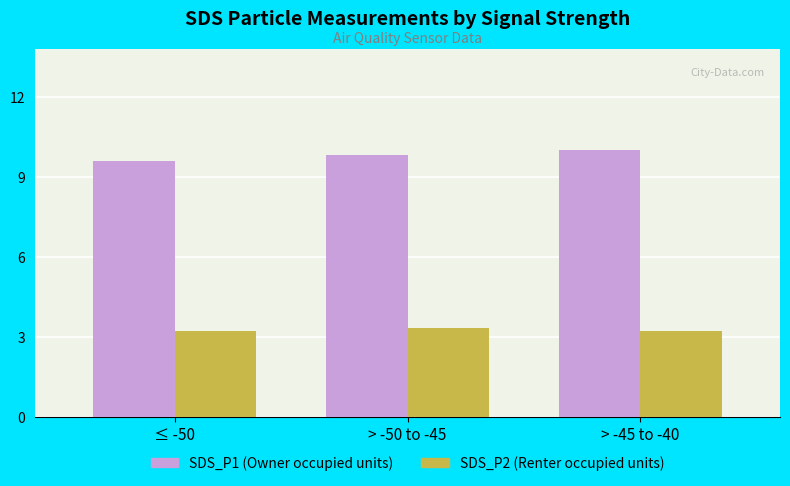

Rank the series by their maximum value, from highest to lowest.

SDS_P1 (Owner occupied units), SDS_P2 (Renter occupied units)